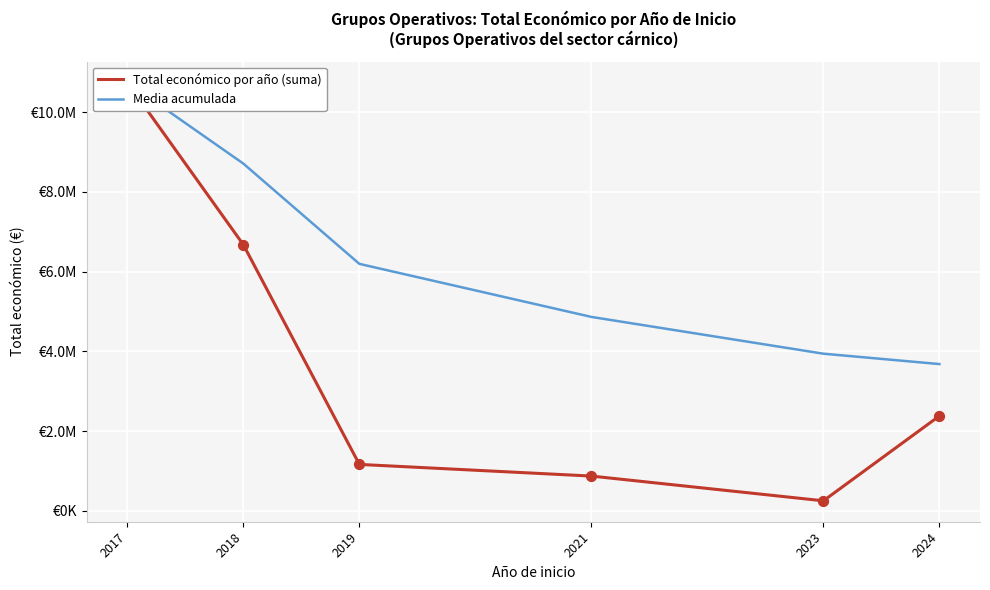

Which series reaches the maximum Y coordinate?

Total económico por año (suma)